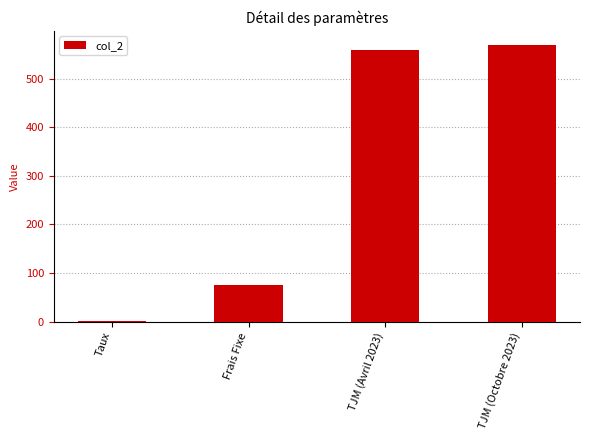

Reading left to right, extract all data points from this chart.

0.1	75.0	560.0	570.0